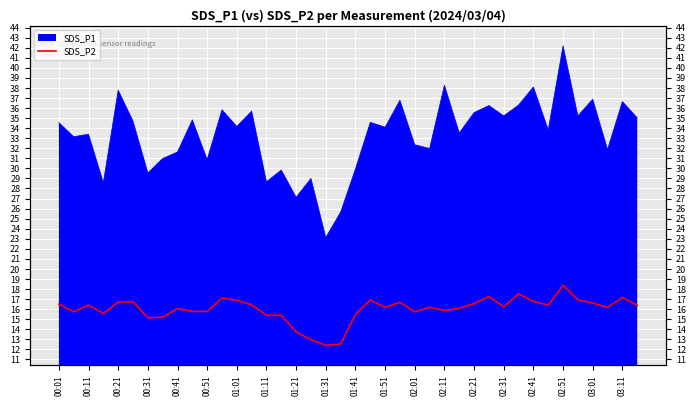

Reading right to left, transcribe all the data shown in this chart.

16.4	17.1	16.2	16.6	16.9	18.4	16.4	16.8	17.5	16.2	17.2	16.6	16.1	15.9	16.2	15.7	16.7	16.2	16.9	15.5	12.5	12.4	12.9	13.7	15.4	15.4	16.4	16.9	17.1	15.8	15.8	16.1	15.2	15.1	16.7	16.7	15.6	16.4	15.7	16.5